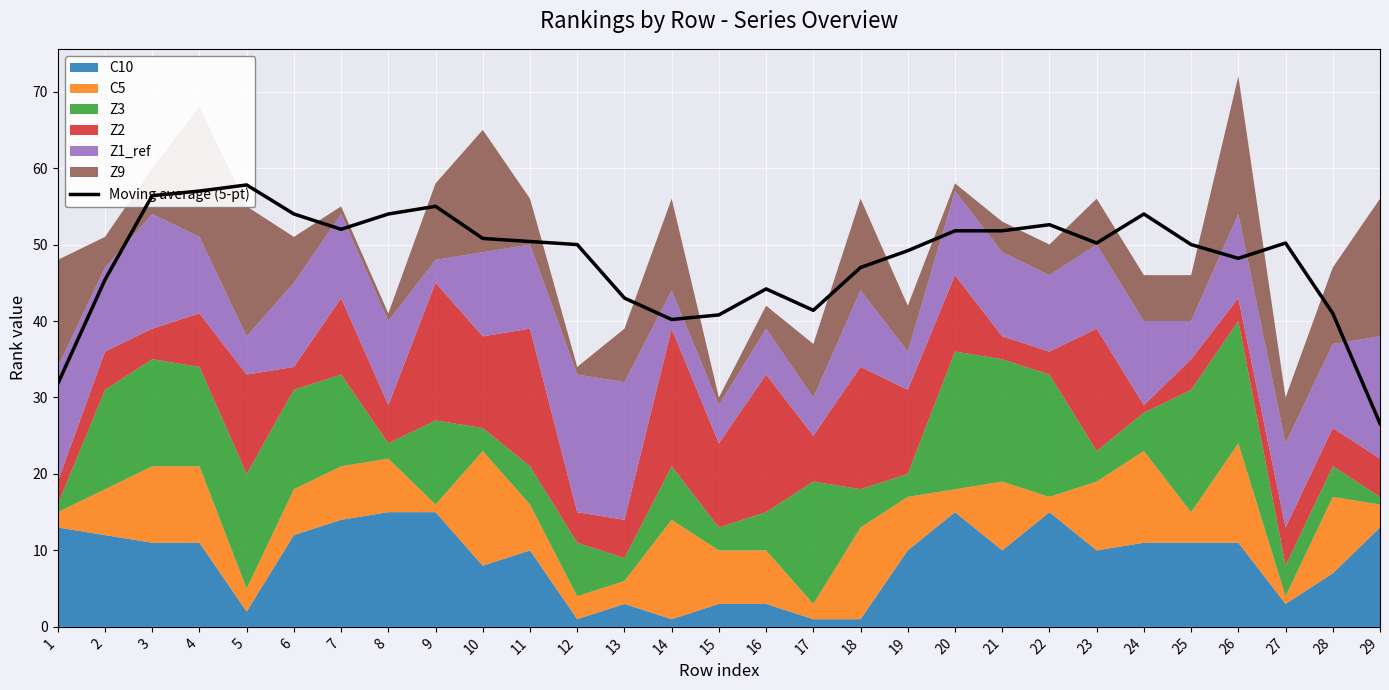

What is the difference between the values at 7 and 12?

2.0